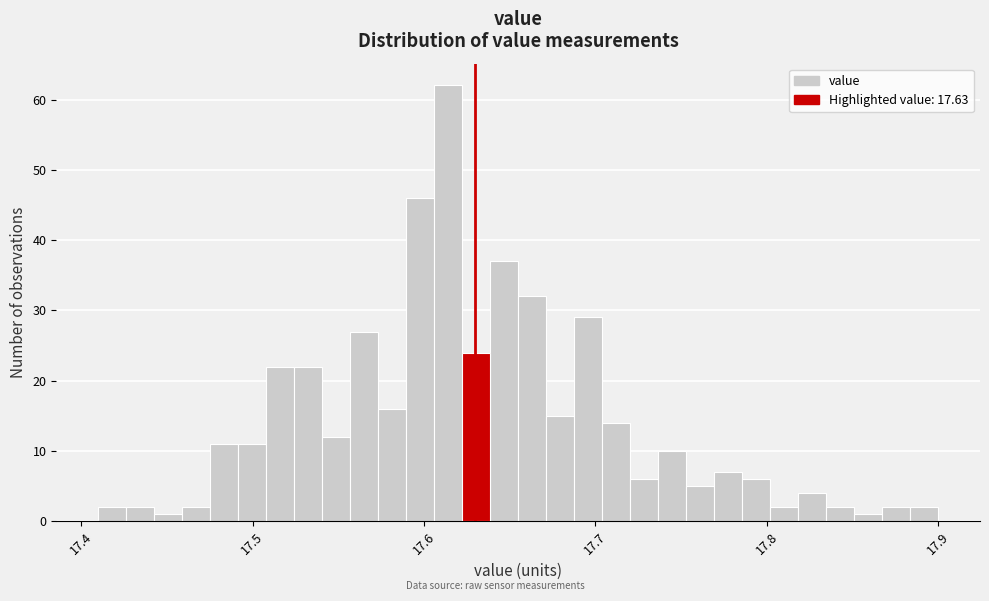

Around what value on the x-axis is the tallest bar? Give the approximate position of its centre, as read against the axis.

17.61